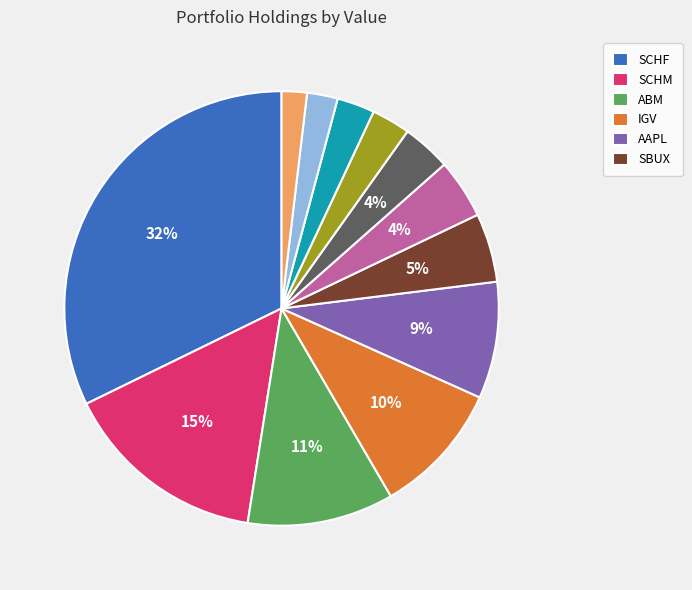

To the nearest percent, what is the difference between the largest and smallest slice percentages?

30%